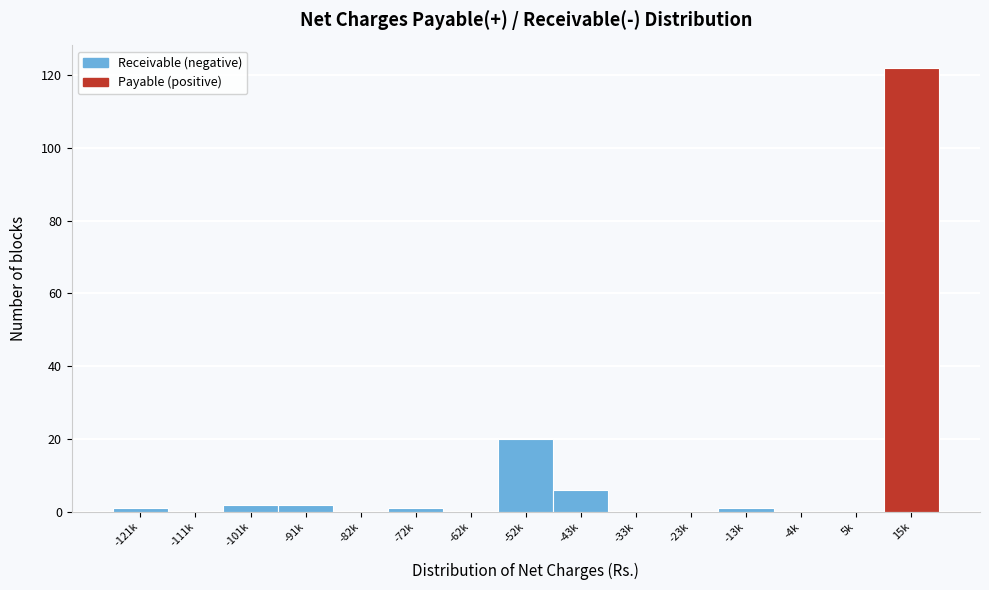

Reading left to right, what are all the values shown in this chart?

-121k=1	-111k=0	-101k=2	-91k=2	-82k=0	-72k=1	-62k=0	-52k=20	-43k=6	-33k=0	-23k=0	-13k=1	-4k=0	5k=0	15k=122